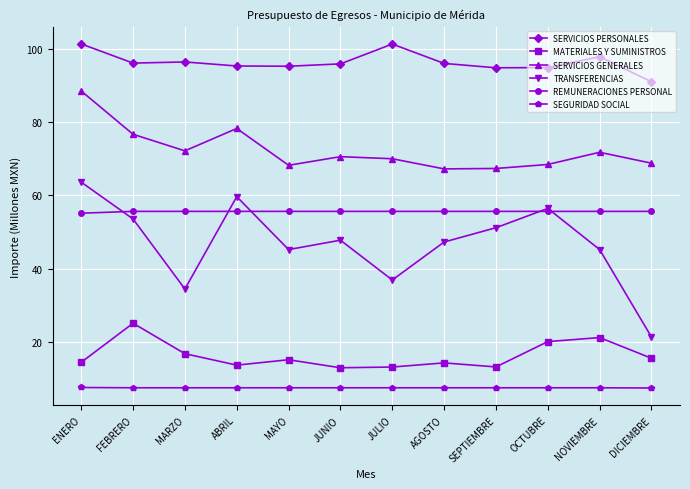

What is the difference between the maximum and minimum values in the MATERIALES Y SUMINISTROS series?

12.2